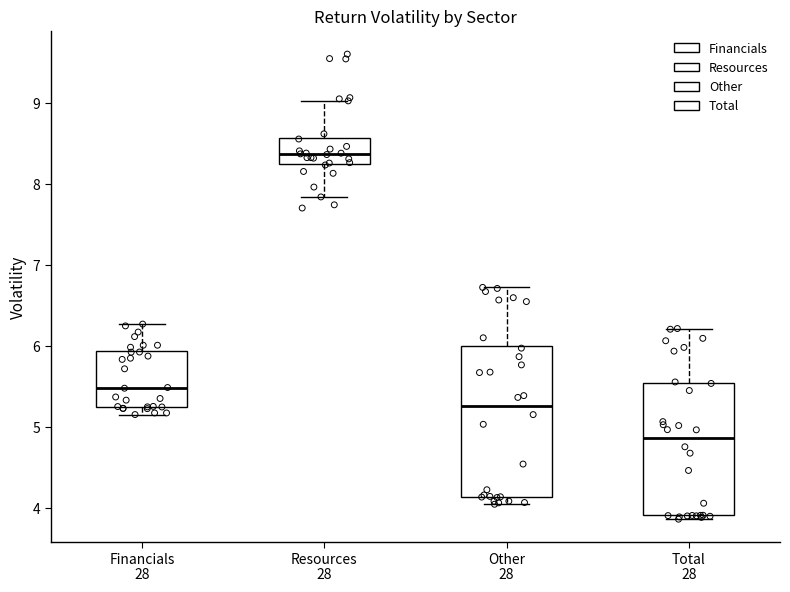

Which box's median line is the highest?

Resources